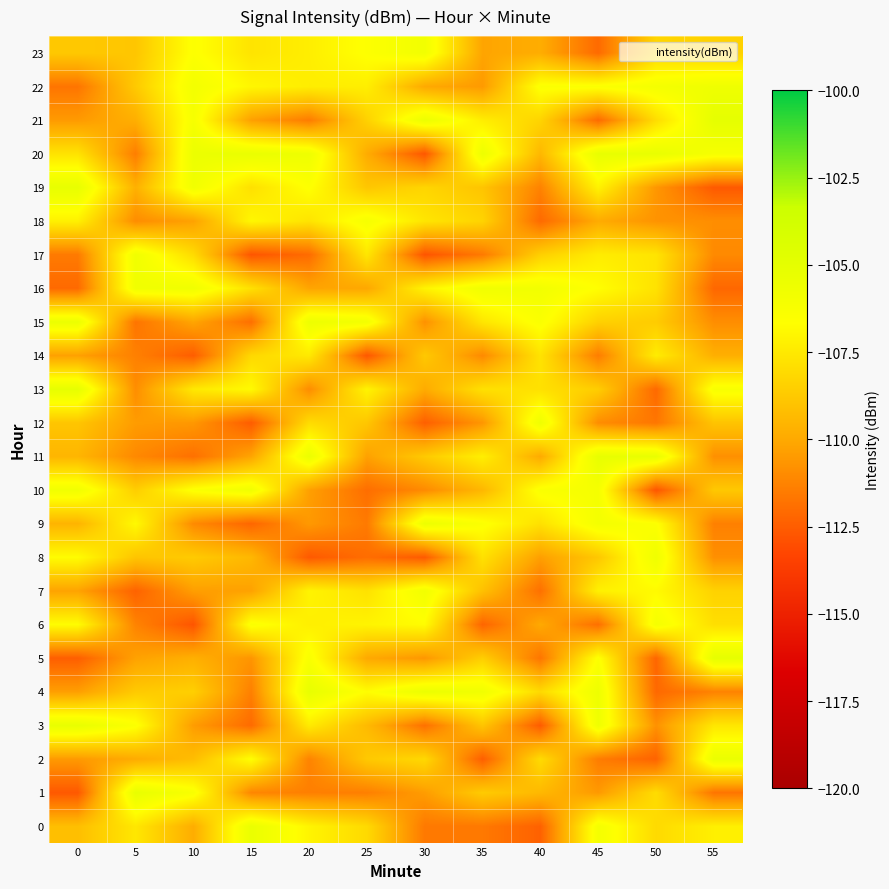

Between 10 and 55, which is larger?

55